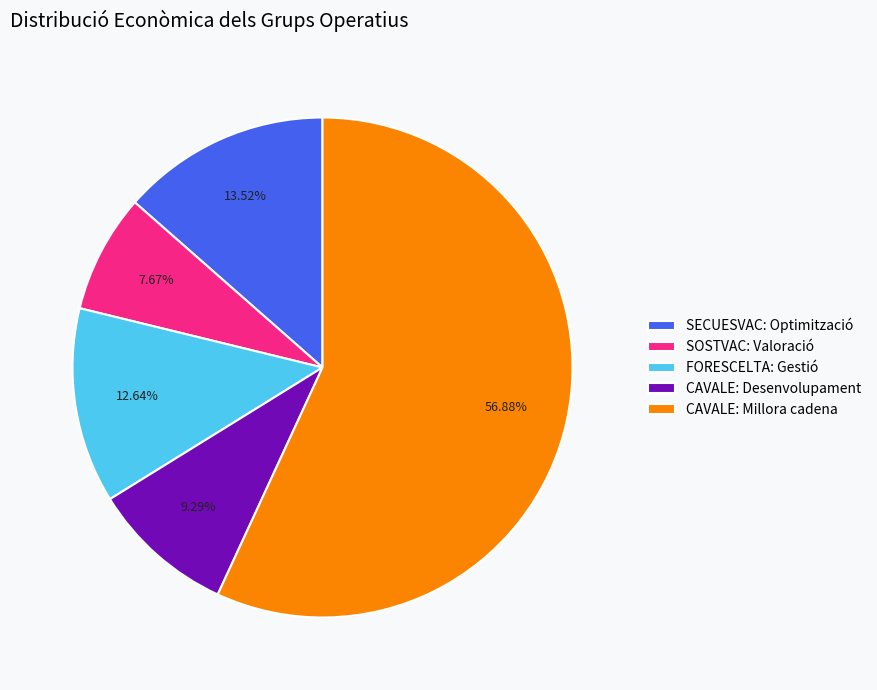

How much of the chart is everything except FORESCELTA: Gestió?

87.4%